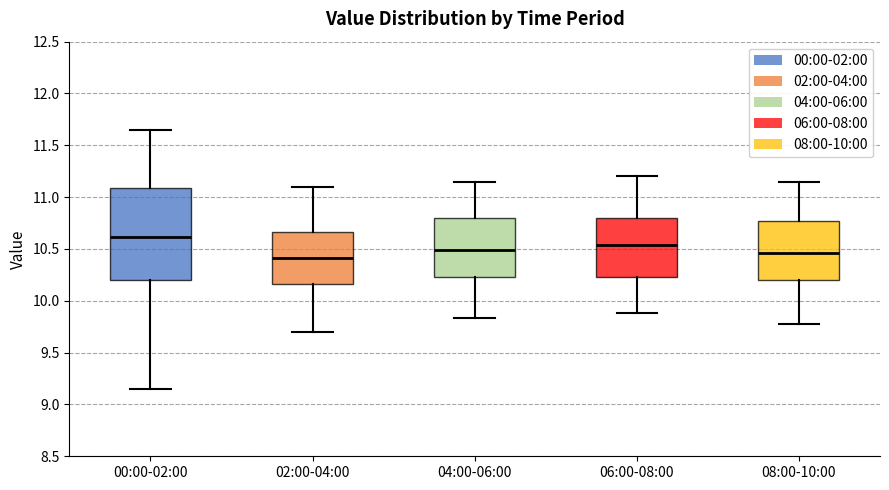

Which box has the lowest median line?

02:00-04:00